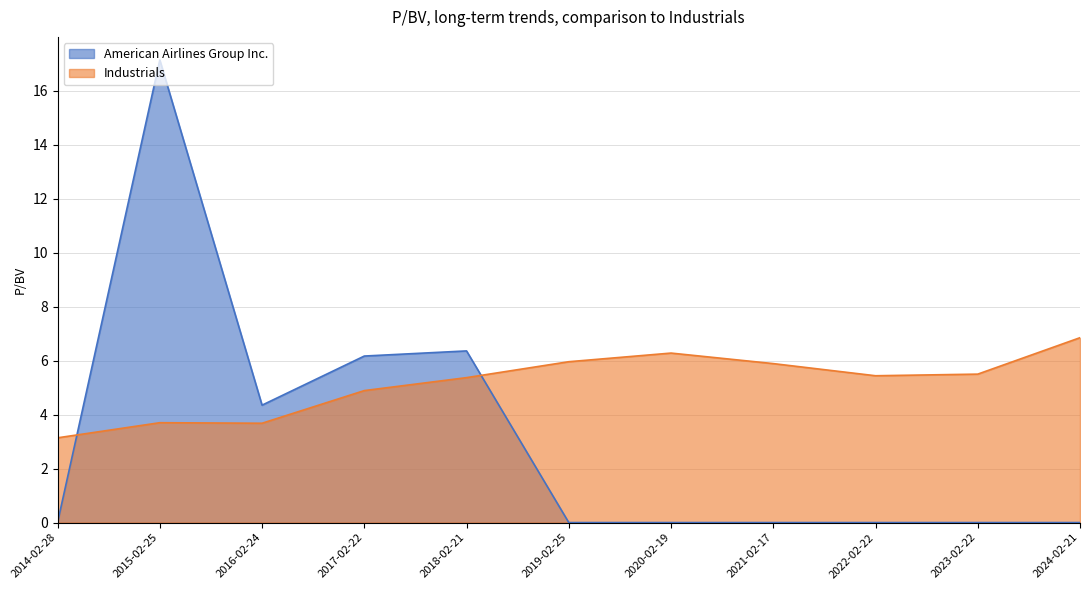

What is the label of the 4th point from the right?

2021-02-17